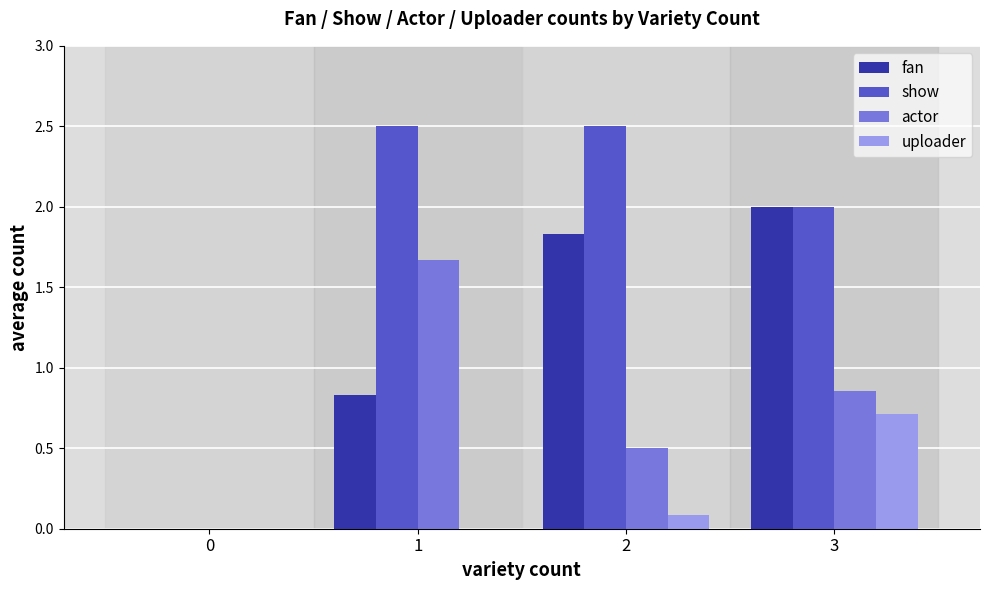

What is the maximum value for show?

2.5